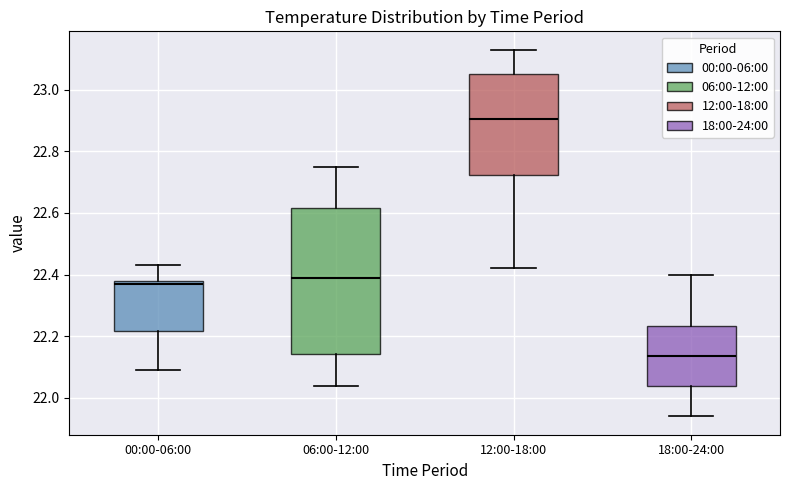

Where does the median line of the box for 12:00-18:00 sit on the y-axis? The values are not printed on the chart, so give them approximately, as read against the axis.

22.90